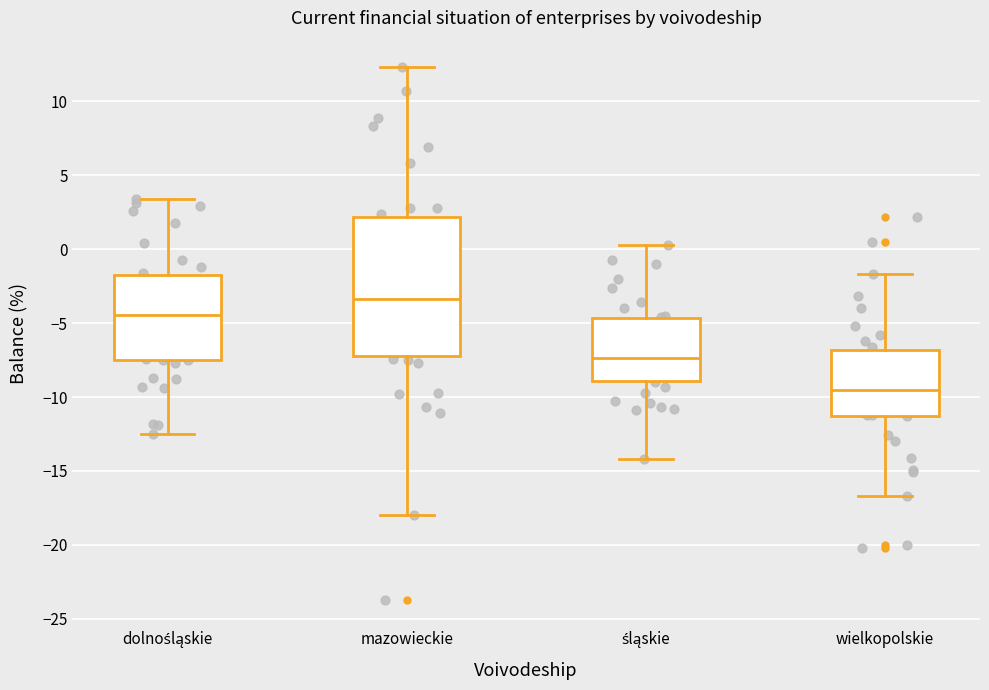

Which box's median line is the lowest?

wielkopolskie